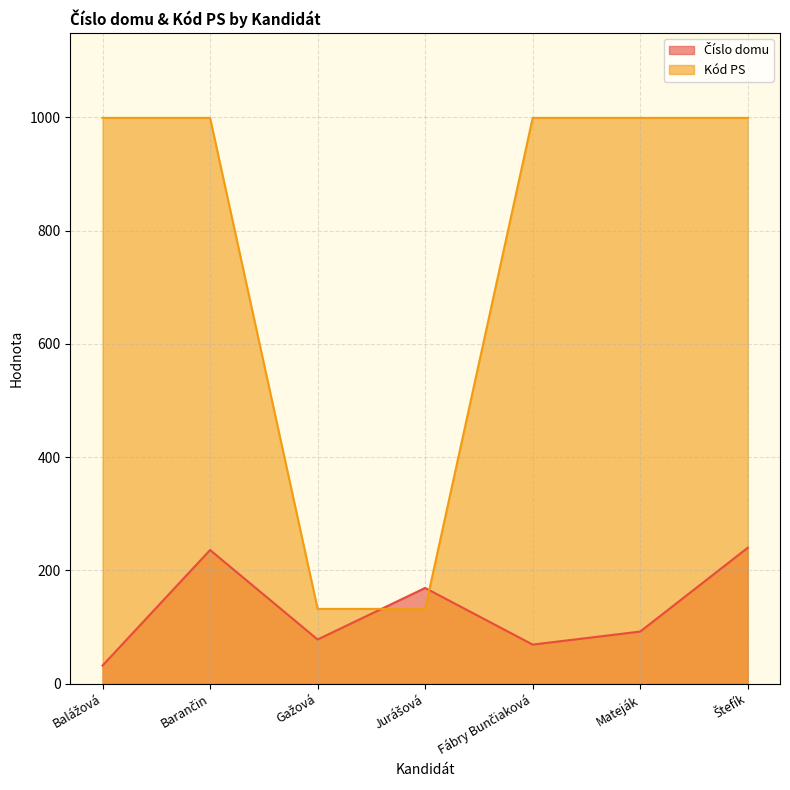

What position from the right is Jurášová?

4